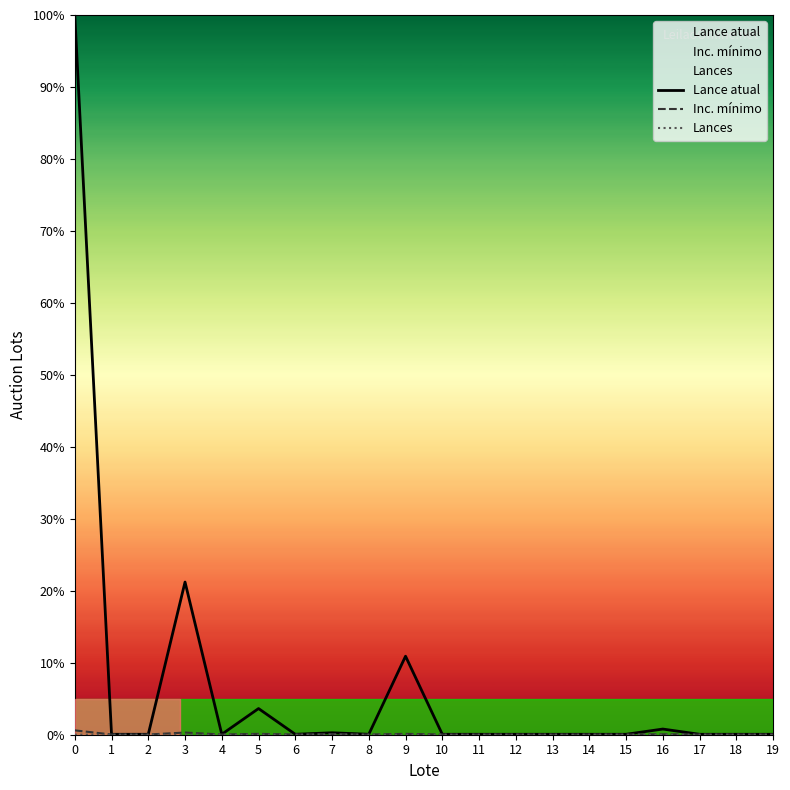

Reading left to right, list all the values displayed in this chart.

Lance atual: 0=100.0	1=0.1	2=0.1	3=21.2	4=0.1	5=3.6	6=0.1	7=0.3	8=0.1	9=10.9	10=0.1	11=0.1	12=0.1	13=0.1	14=0.1	15=0.1	16=0.8	17=0.1	18=0.1	19=0.1
Inc. mínimo: 0=0.6	1=0.0	2=0.0	3=0.3	4=0.0	5=0.1	6=0.0	7=0.1	8=0.0	9=0.1	10=0.0	11=0.0	12=0.0	13=0.0	14=0.0	15=0.0	16=0.1	17=0.0	18=0.0	19=0.0
Lances: 0=0.0	1=0.0	2=0.0	3=0.0	4=0.0	5=0.0	6=0.0	7=0.0	8=0.0	9=0.0	10=0.0	11=0.0	12=0.0	13=0.0	14=0.0	15=0.0	16=0.0	17=0.0	18=0.0	19=0.0